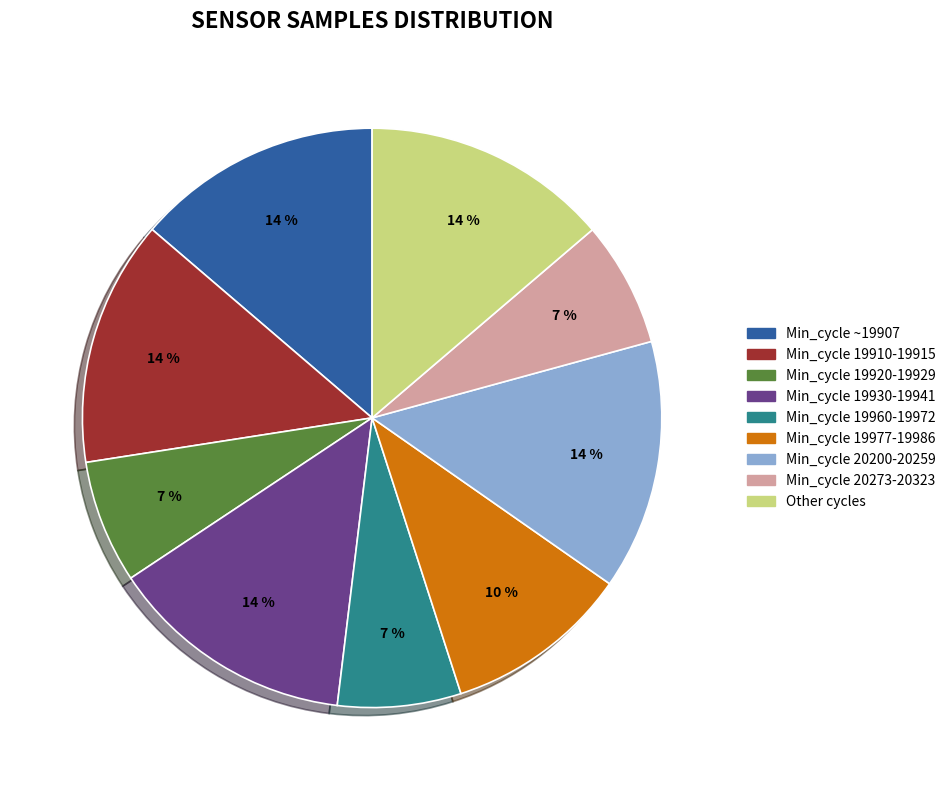

Is it true that Min_cycle 20273-20323 is 1% of the pie?

False